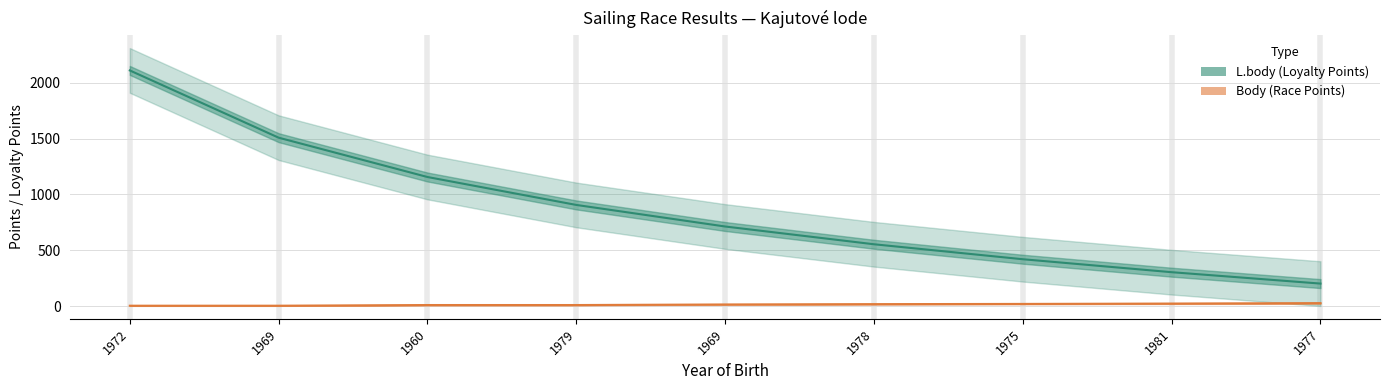

True or false: Body and L.body cross at least once.

False